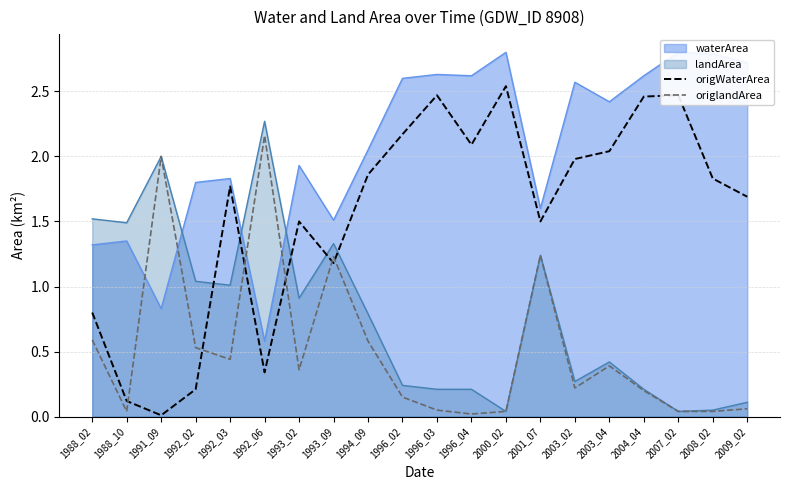

What is the difference between the origlandArea values at 1996_02 and 1996_03?

0.1